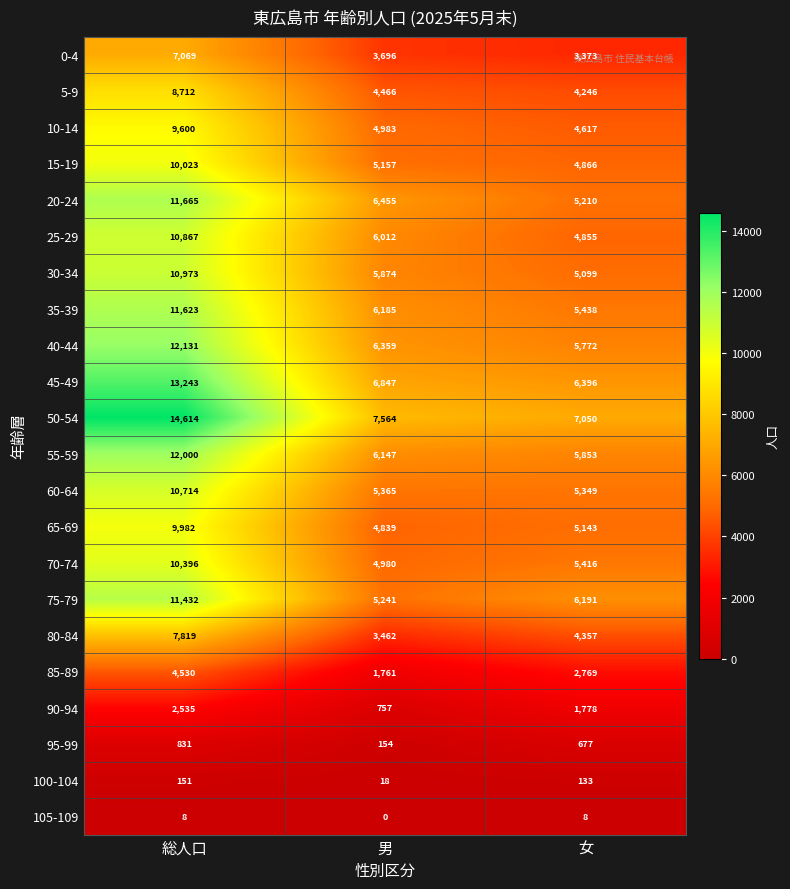

Where is 0-4 nearest to the value 5221?

男